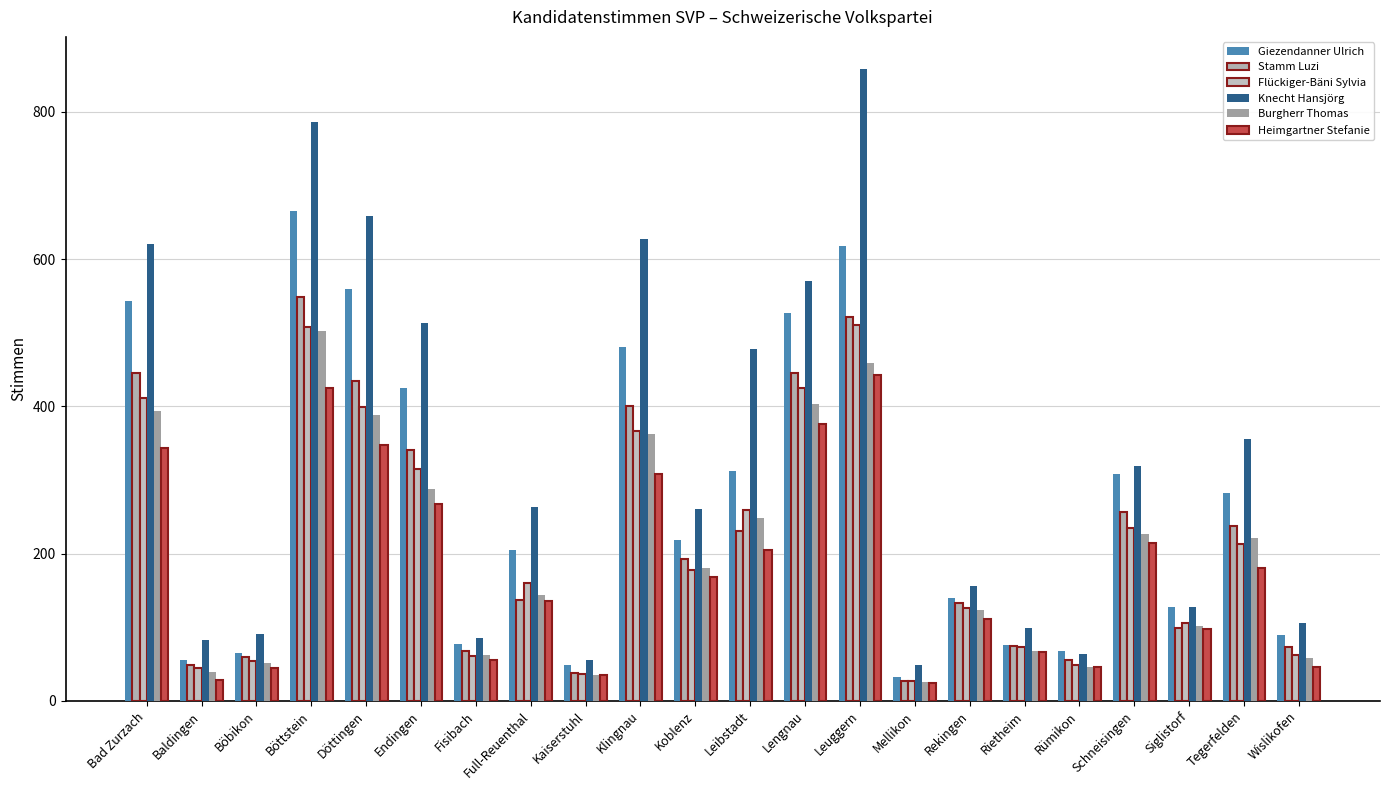

Count the number of data series in this chart.

6